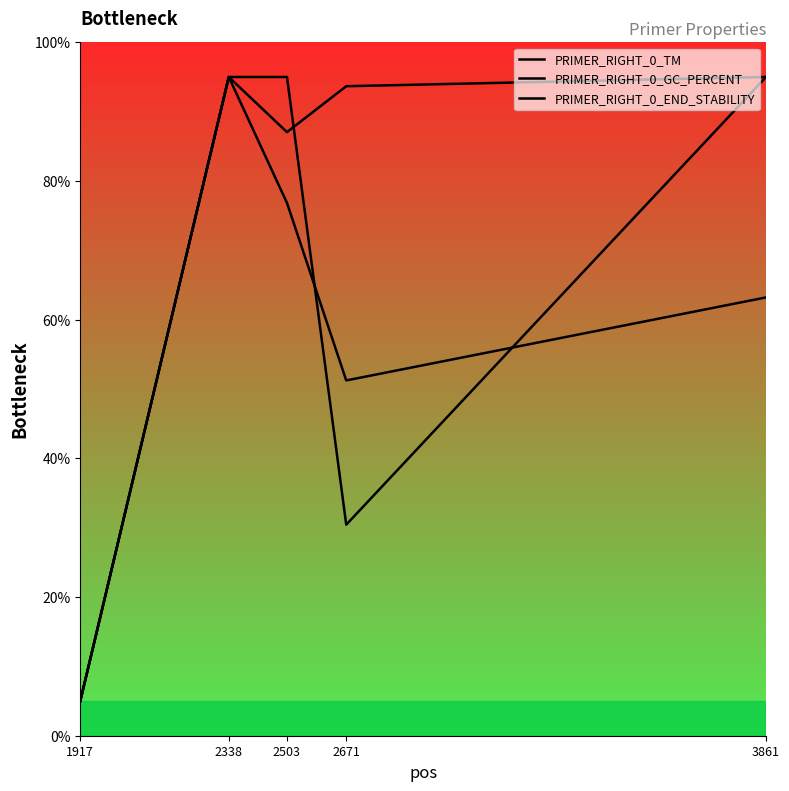

What is the value of the PRIMER_RIGHT_0_END_STABILITY point at the 1st from the left?

5.0